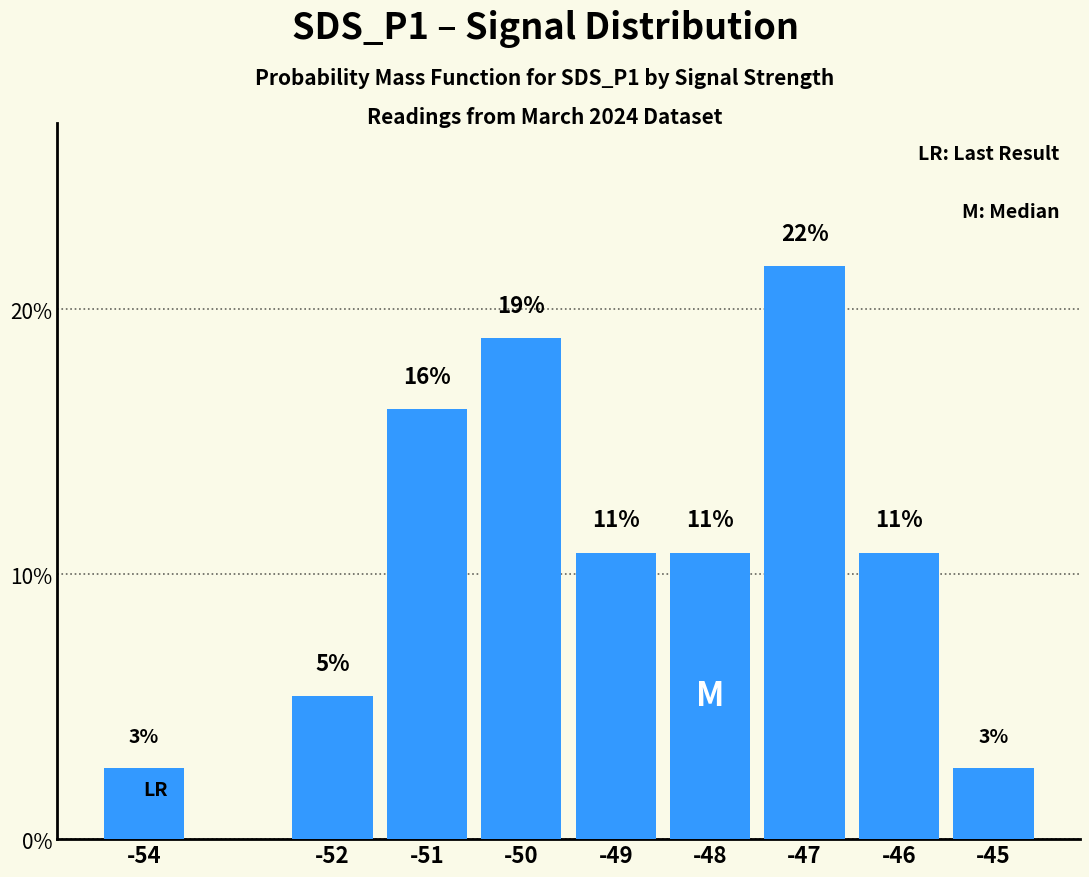

What is the value of the 4th bar from the left?

18.9